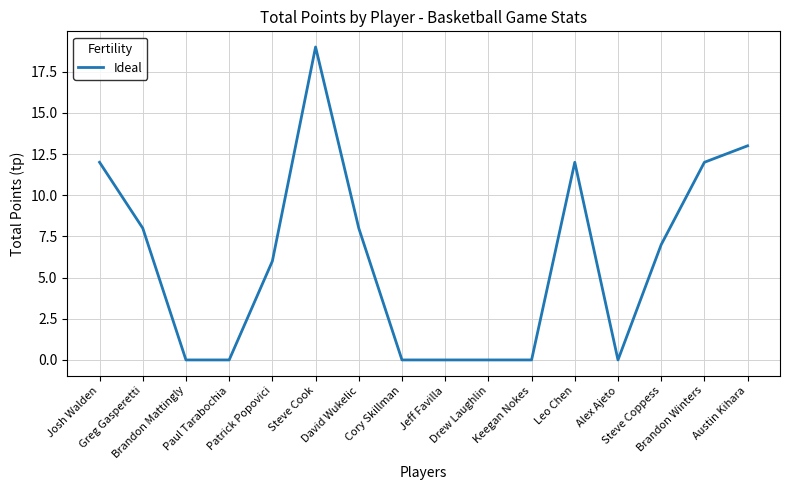

What is the change in value from Keegan Nokes to Leo Chen?

+12